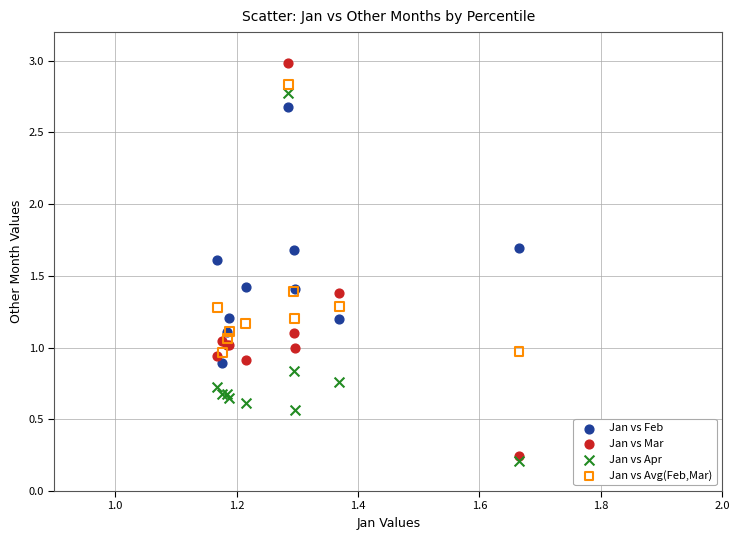

What are all the series names shown in the legend?

Jan vs Feb, Jan vs Mar, Jan vs Apr, Jan vs Avg(Feb,Mar)